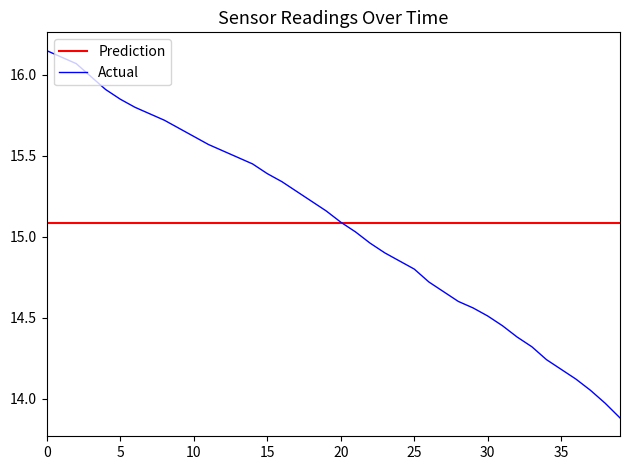

Which series has the widest spread of values?

Actual